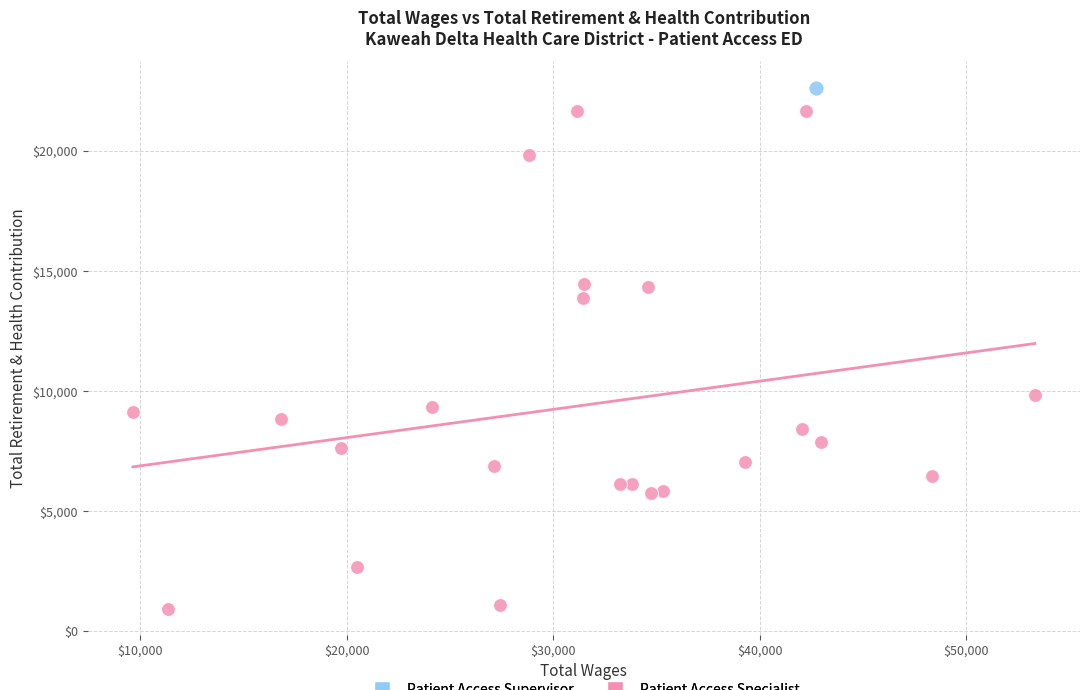

What are all the series names shown in the legend?

Patient Access Supervisor, Patient Access Specialist